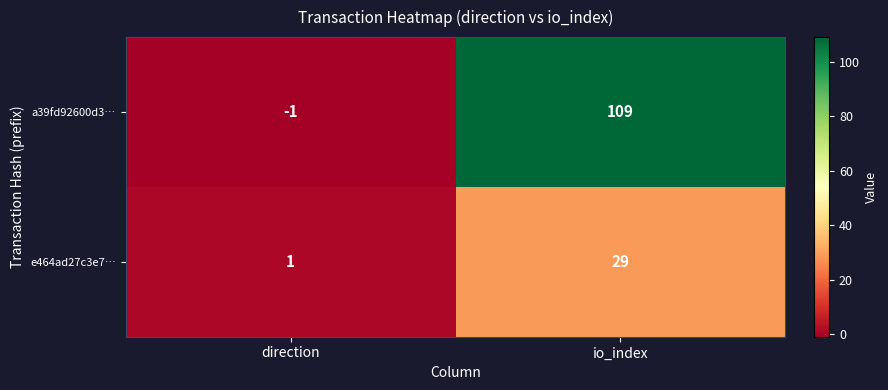

Reading right to left, what are all the values shown in this chart?

a39fd92600d3…: io_index=109	direction=-1
e464ad27c3e7…: io_index=29	direction=1